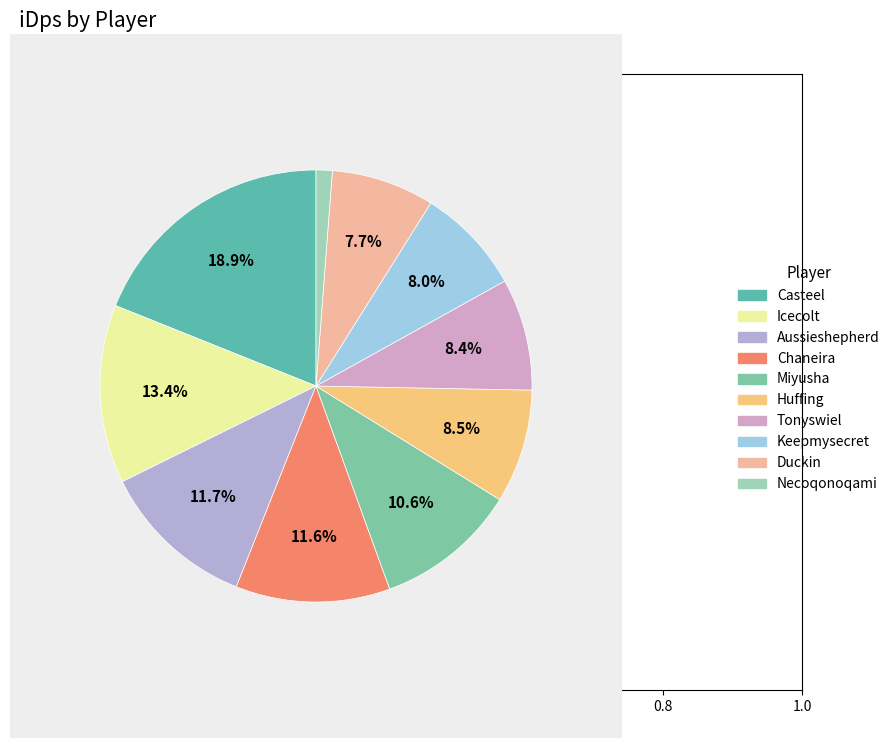

Which has a higher value, Casteel or Huffing?

Casteel